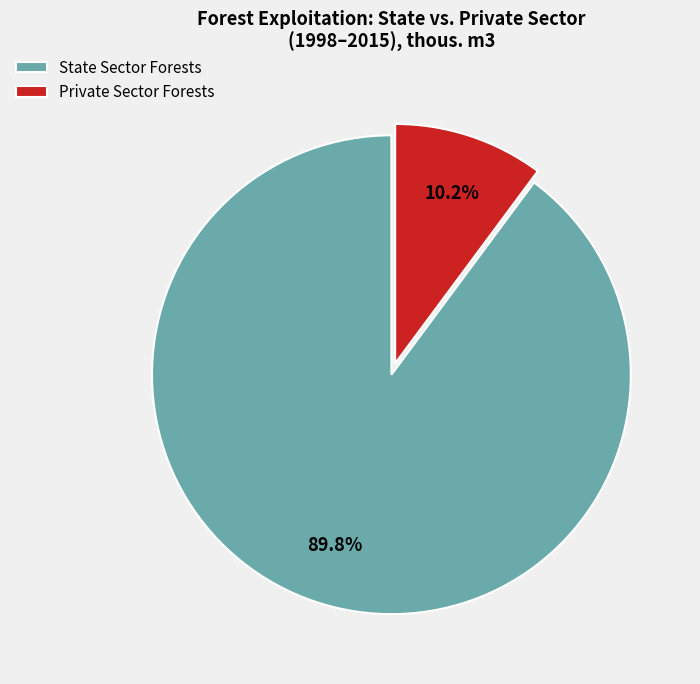

Between Private Sector Forests and State Sector Forests, which is larger?

State Sector Forests